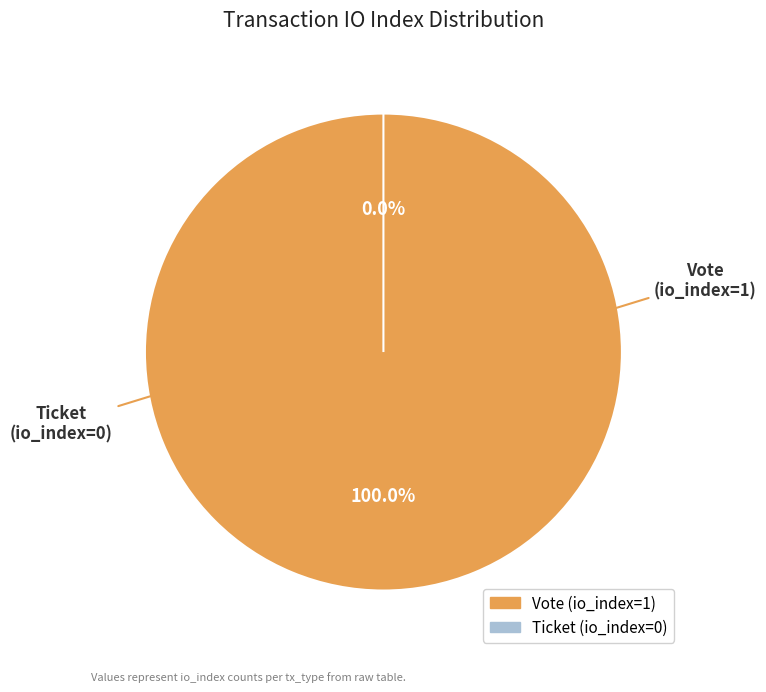

What is the smallest slice in the pie chart?

Ticket (io_index=0)